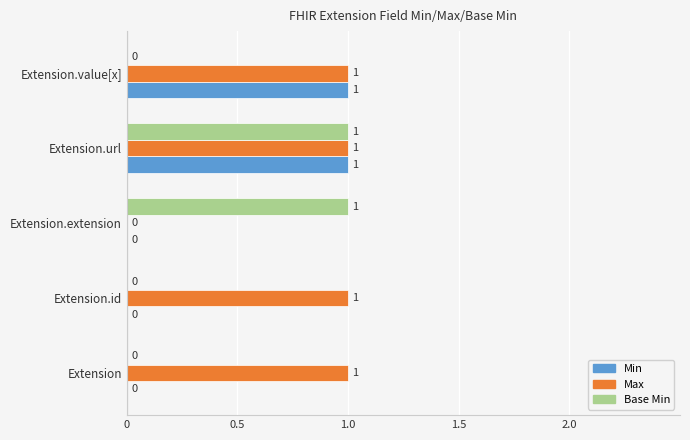

The value of Min at Extension.extension is 0. True or false?

True